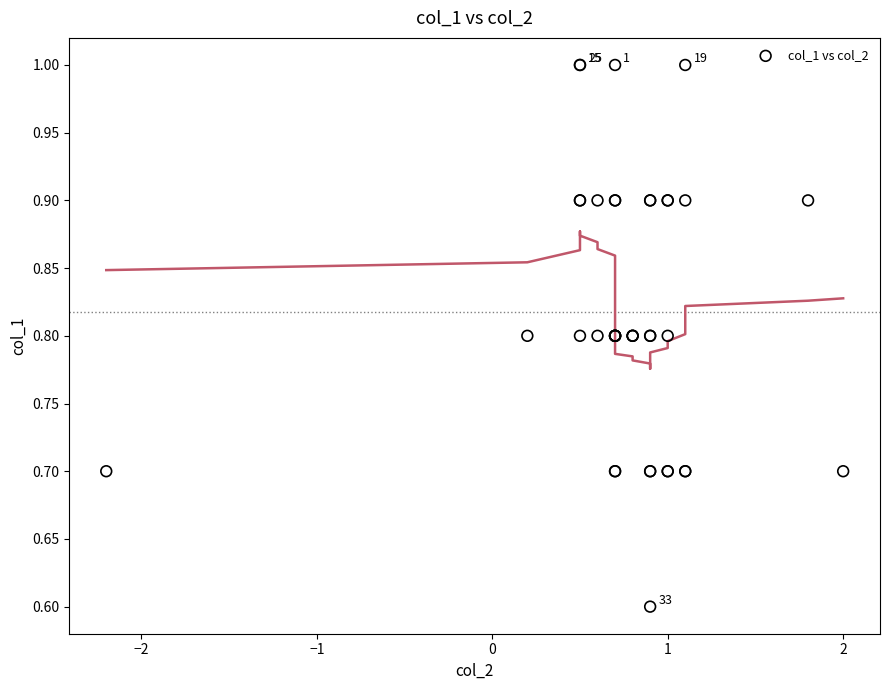

What Y value in the scatter plot is closest to 0?

0.6